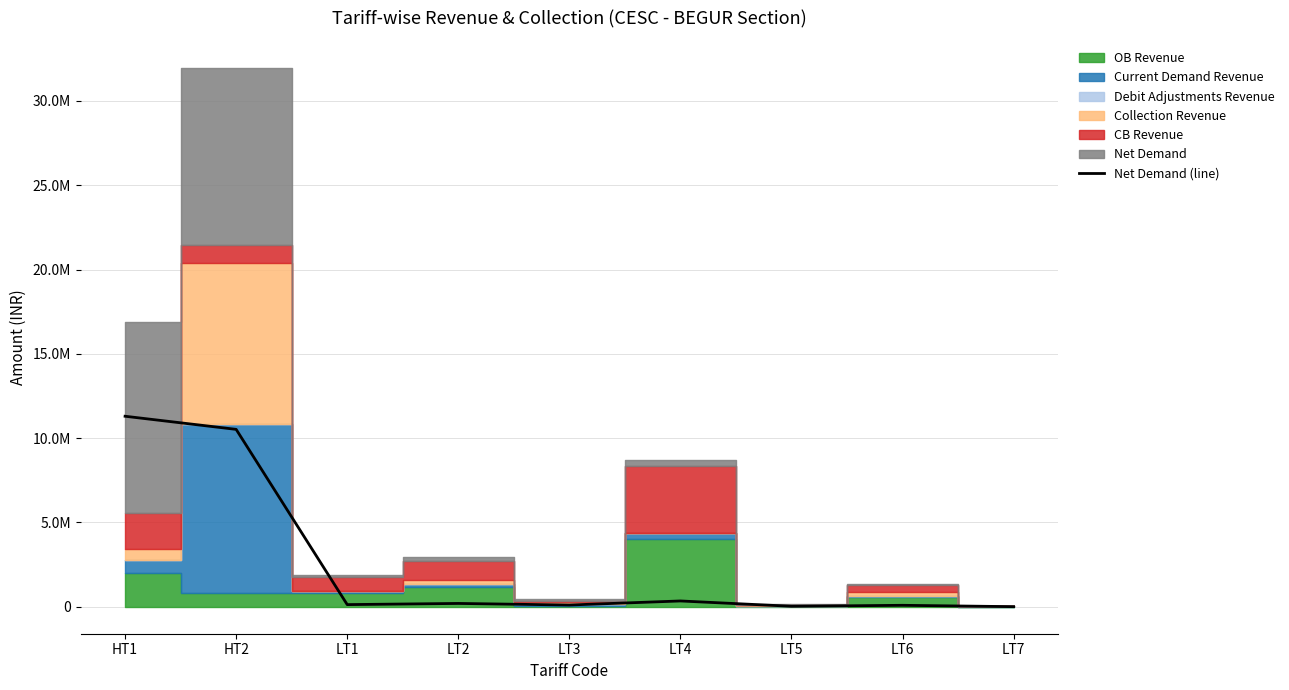

What is the sum of the values at LT7 and LT3?

111370.4